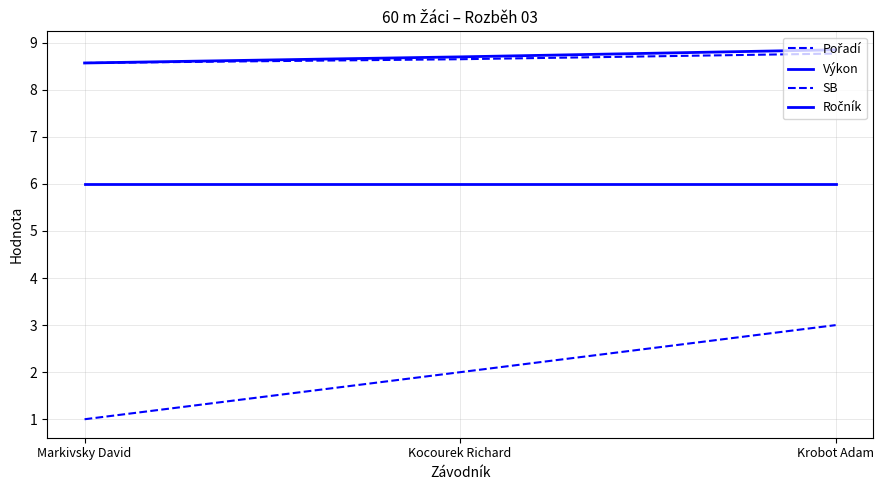

What is the difference between the highest and lowest values at Krobot Adam?

5.8